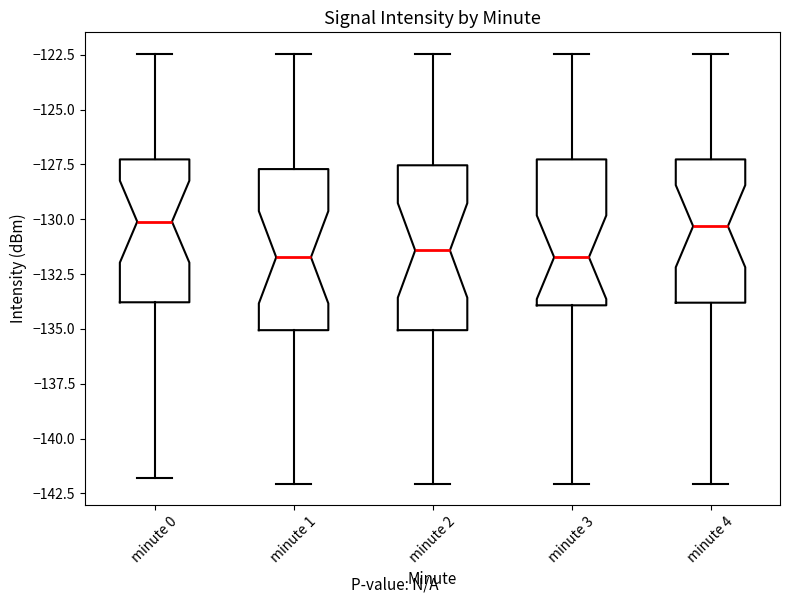

Where does the upper whisker of the box for minute 4 end on the y-axis? The values are not printed on the chart, so give them approximately, as read against the axis.

-122.5